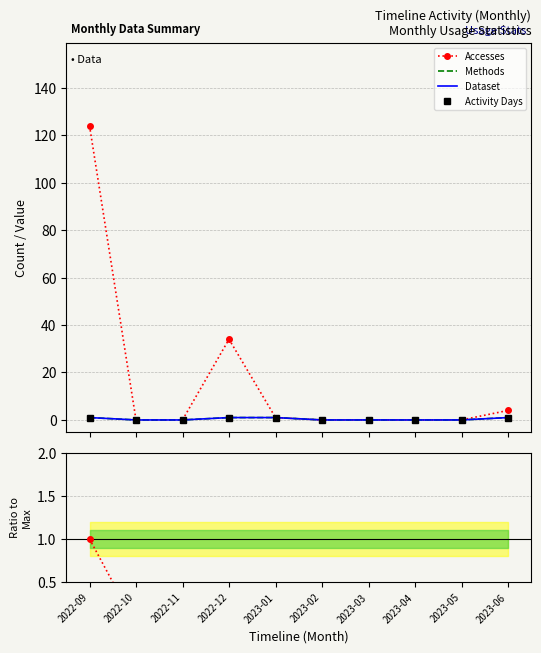

Reading left to right, transcribe all the data shown in this chart.

Accesses: 124.0	0.0	0.0	34.0	1.0	0.0	0.0	0.0	0.0	4.0
Methods: 1.0	0.0	0.0	1.0	1.0	0.0	0.0	0.0	0.0	1.0
Dataset: 1.0	0.0	0.0	1.0	1.0	0.0	0.0	0.0	0.0	1.0
Activity Days: 1.0	0.0	0.0	1.0	1.0	0.0	0.0	0.0	0.0	1.0
Accesses ratio: 1.0	0.0	0.0	0.3	0.0	0.0	0.0	0.0	0.0	0.0